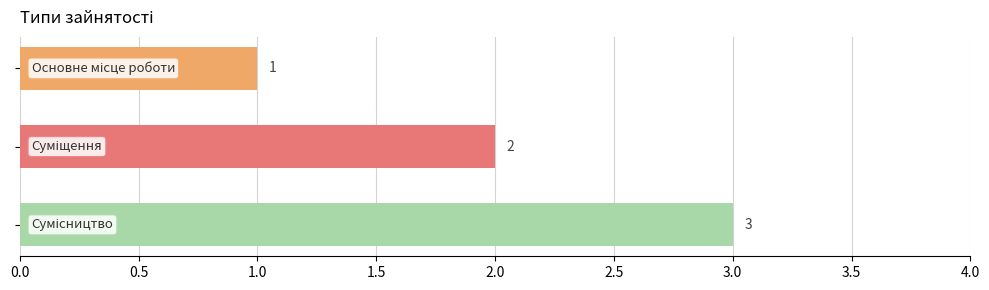

Does the chart contain any negative values?

No